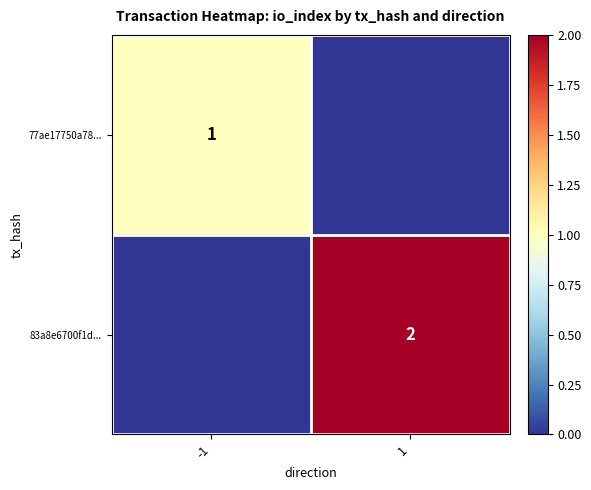

True or false: 77ae17750a78... has a value of 1 at -1.

True